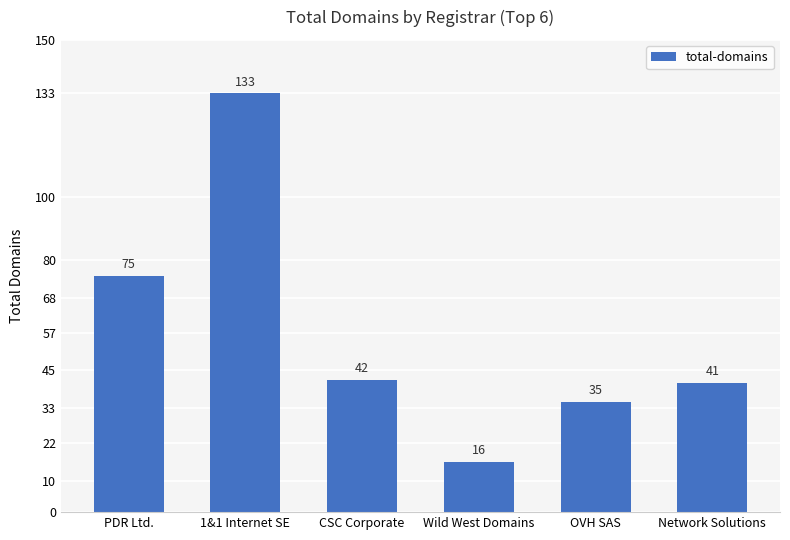

What position from the right is Network Solutions?

1